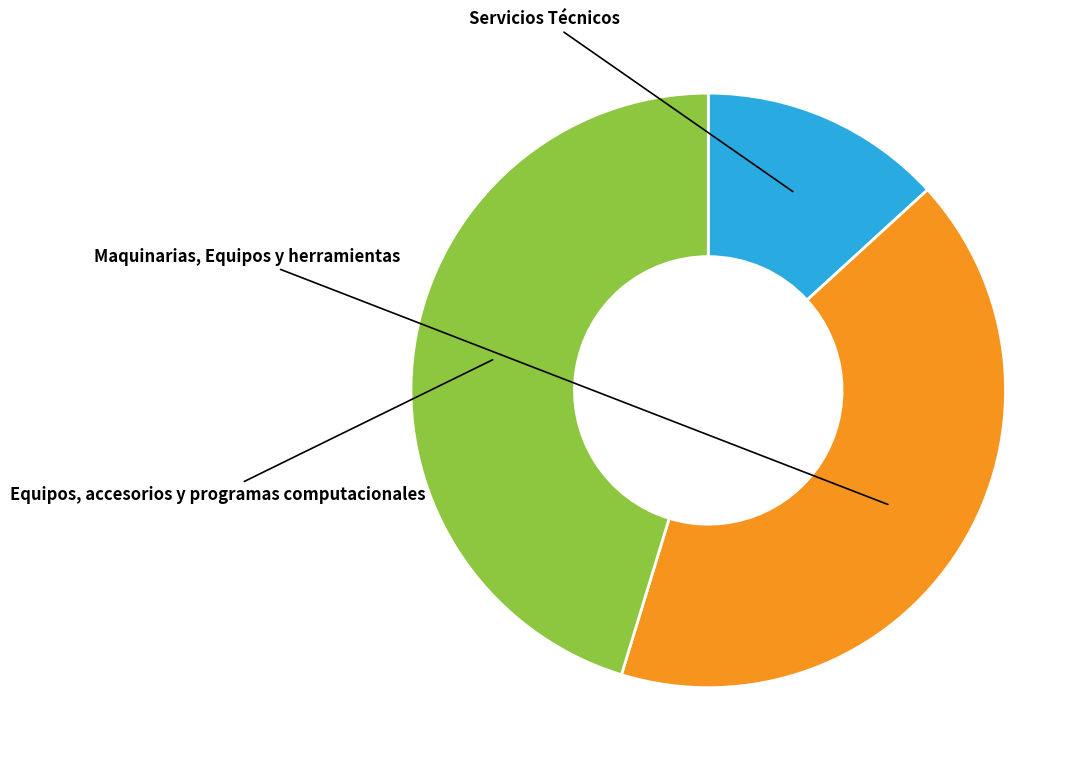

Combined, do Maquinarias, Equipos y herramientas and Equipos, accesorios y programas computacionales account for over 50%?

Yes